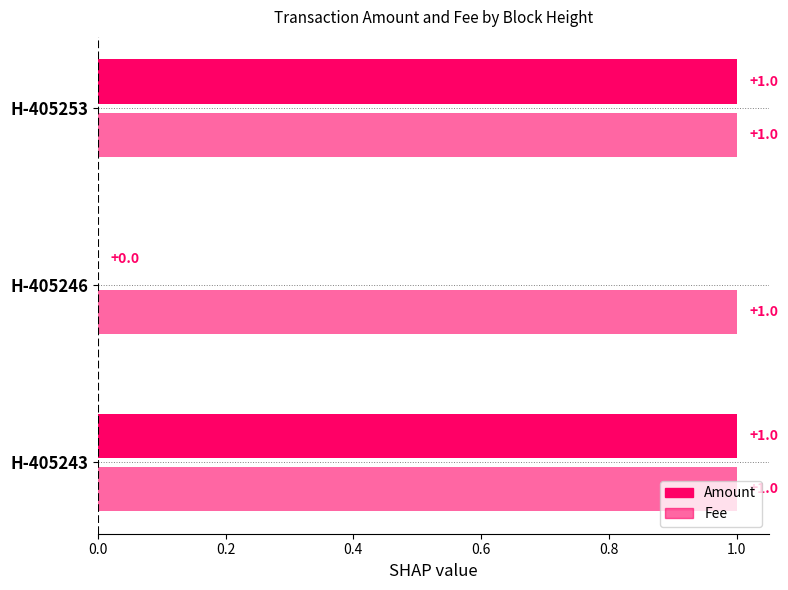

How many groups of bars are there?

3